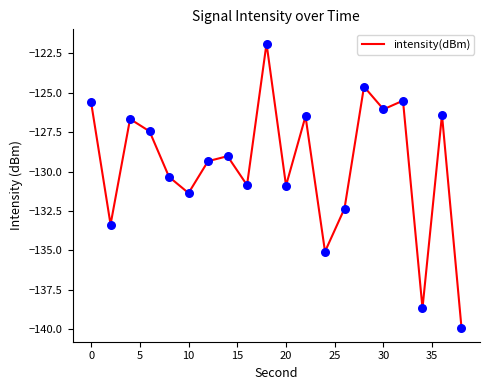

What is the maximum value shown in the chart?

-121.9